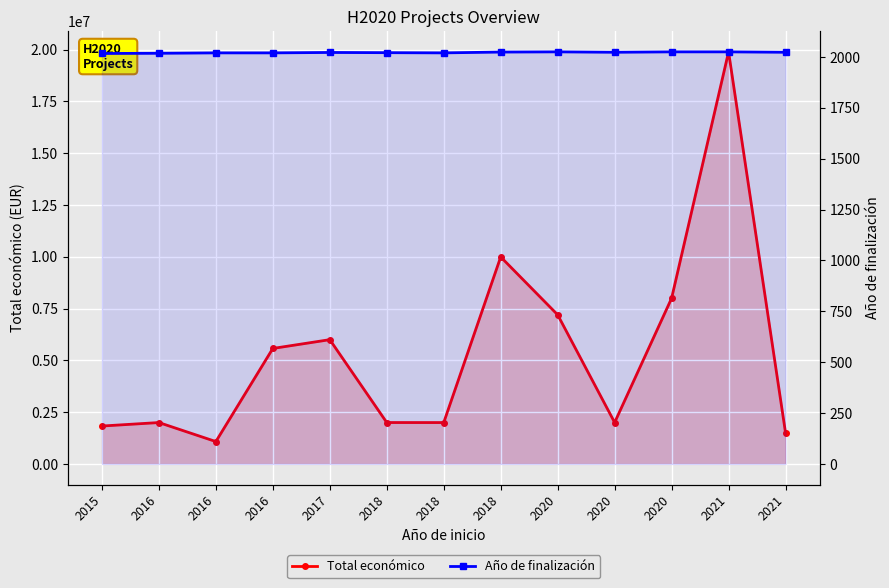

True or false: Año de finalización and Total económico intersect in this chart.

False